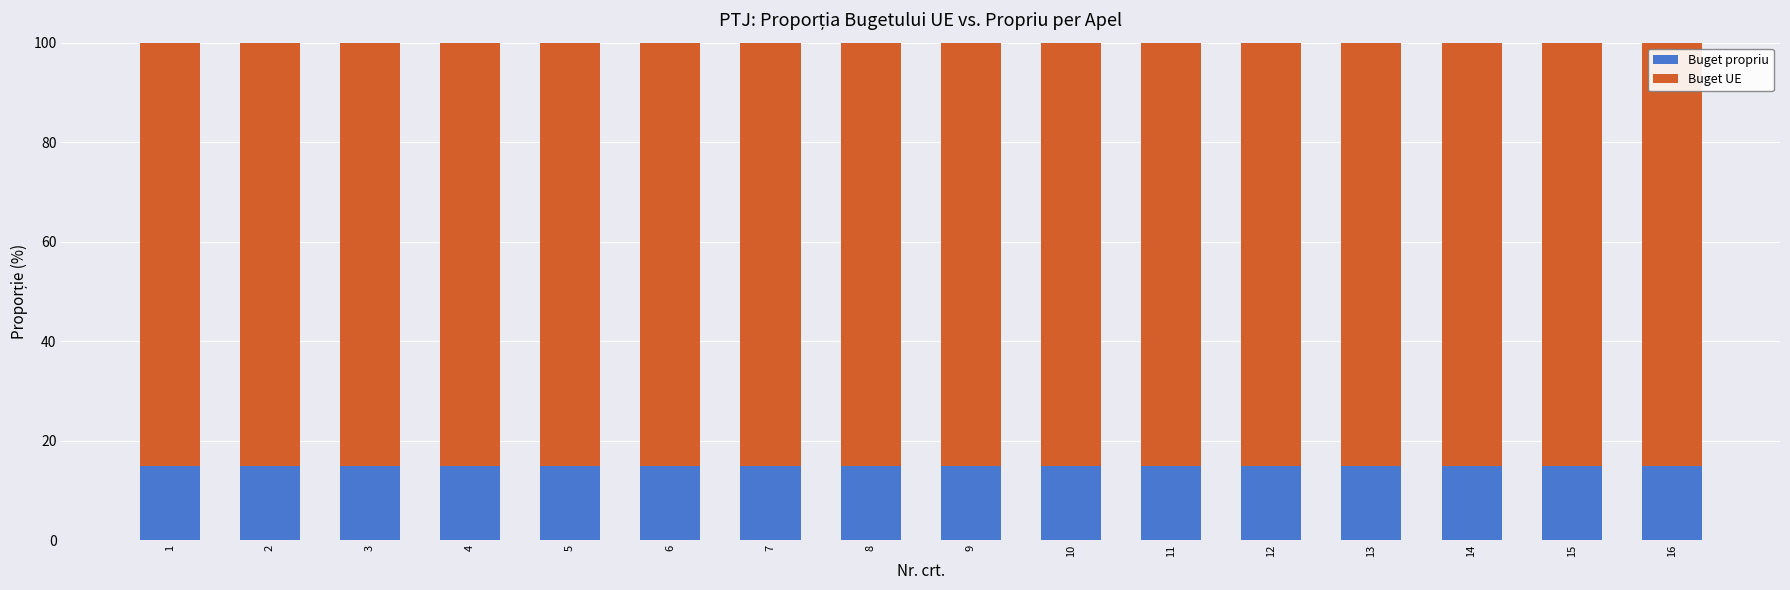

What is the highest value of the Buget propriu series?

15.0